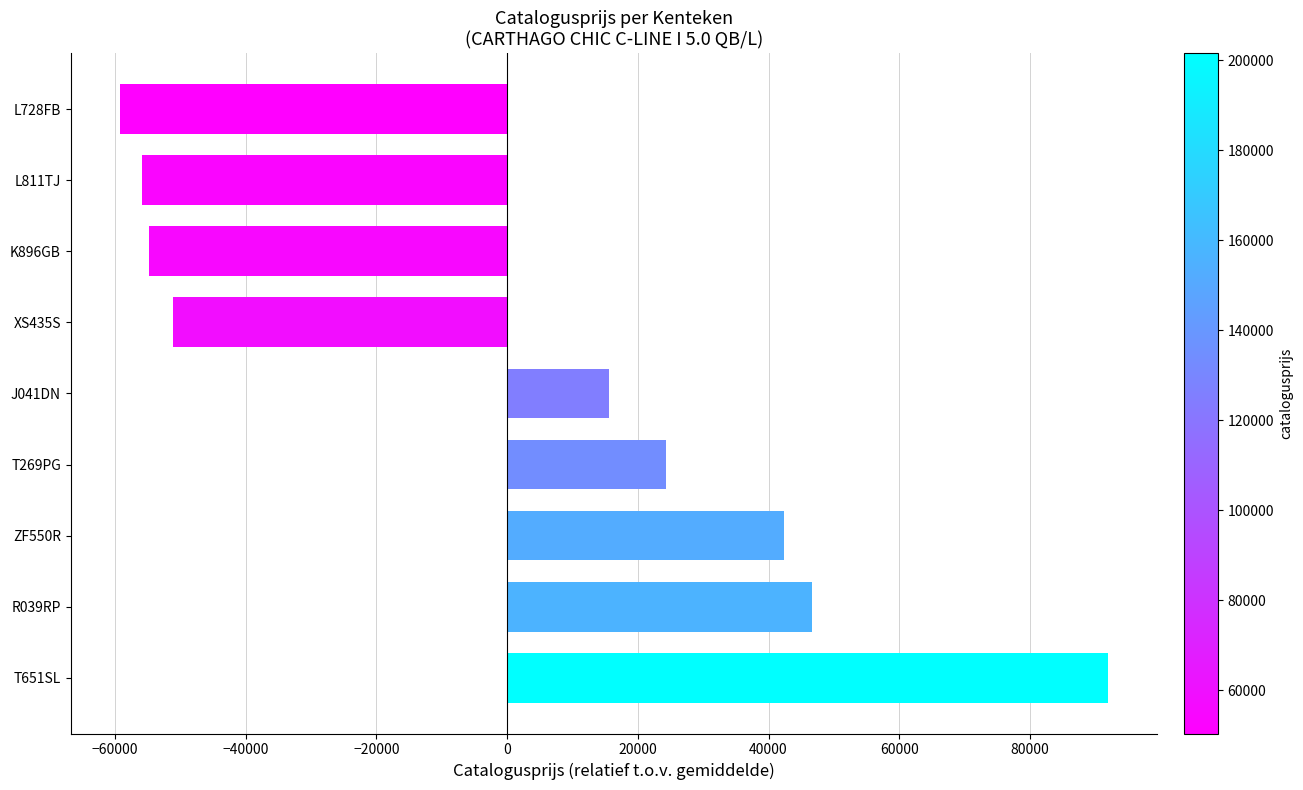

Are the bars horizontal?

Yes